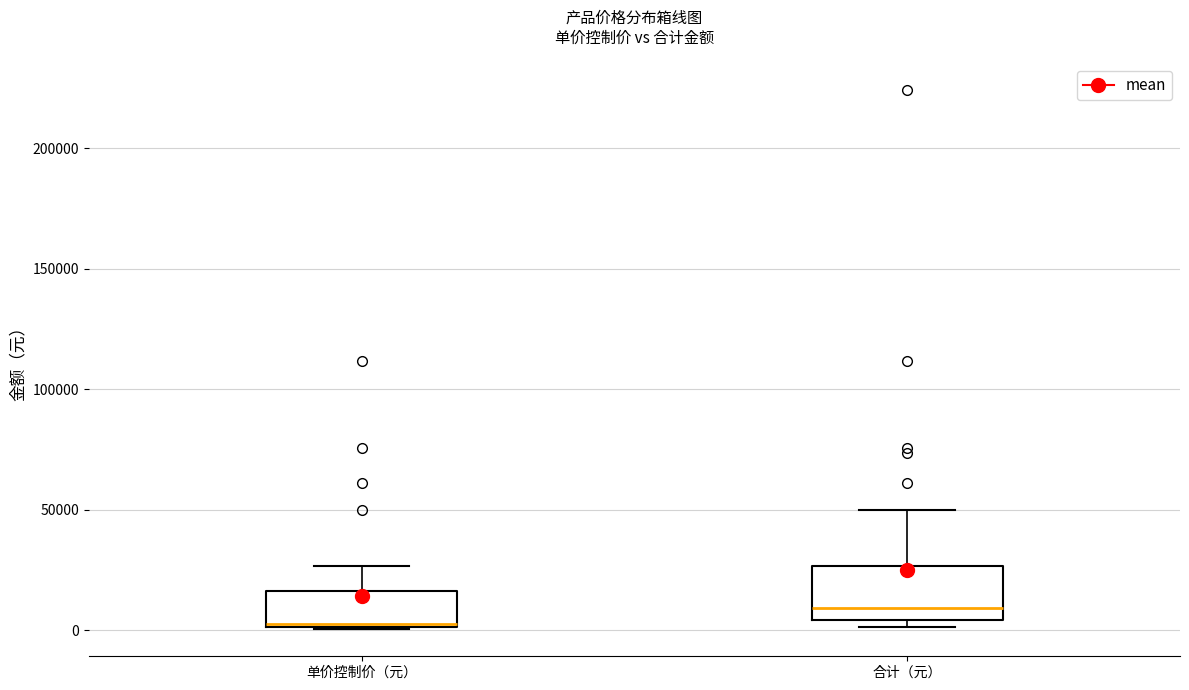

Reading left to right, read every box against the y-axis: the position of its median line, the range the box covers, and the ends of its whiskers. The values are not printed on the chart, so give them approximately, as read against the axis.

单价控制价（元）: median 5000, box 0 to 15000, whiskers 0 to 25000
合计（元）: median 10000, box 5000 to 25000, whiskers 0 to 50000